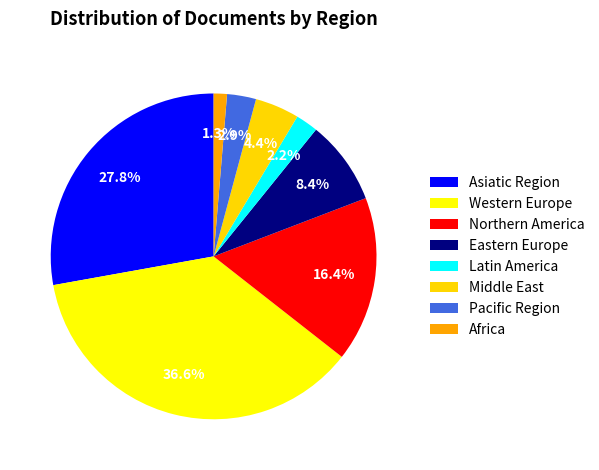

Rank the categories by value from highest to lowest.

Western Europe, Asiatic Region, Northern America, Eastern Europe, Middle East, Pacific Region, Latin America, Africa